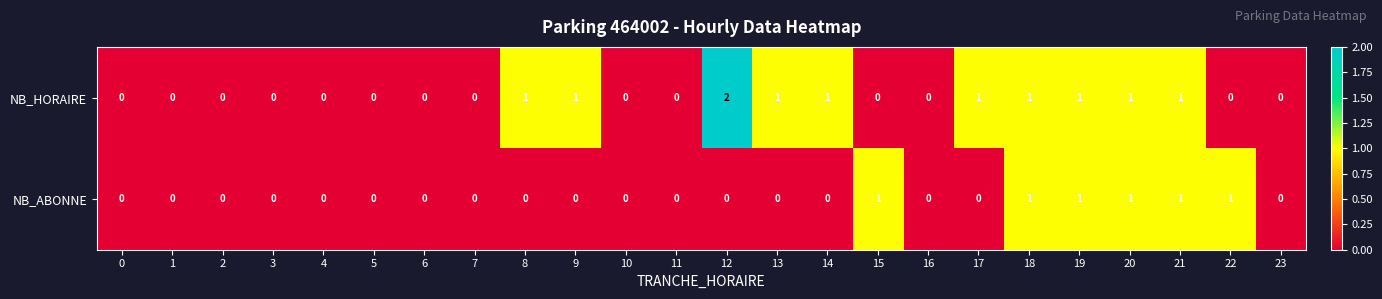

Which series changed the most between 12 and 14?

NB_HORAIRE